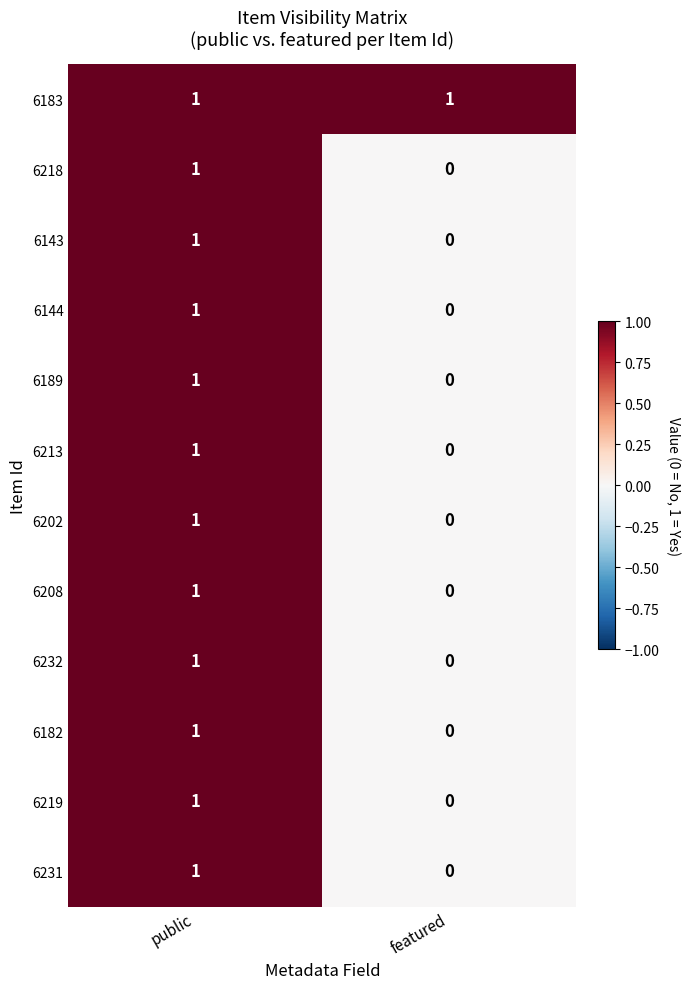

At how many categories does at least one series exceed 0?

2